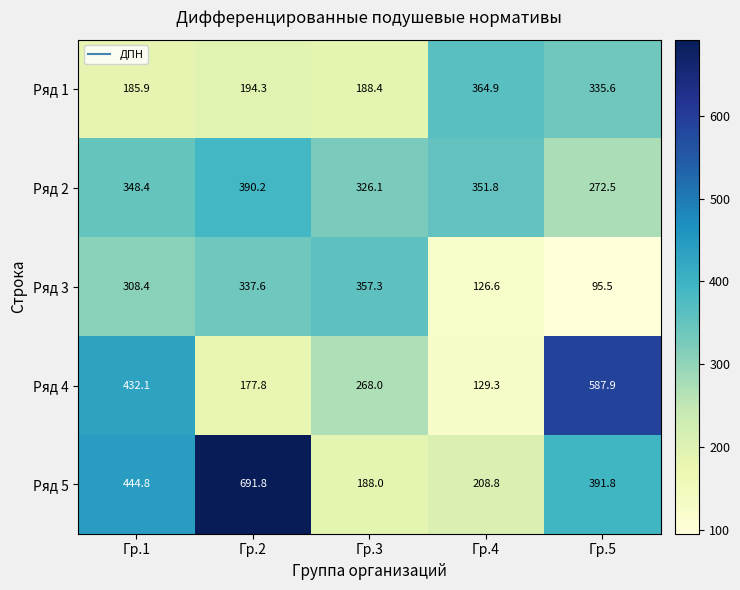

Where does the Ряд 2 series first go above 348?

Гр.1